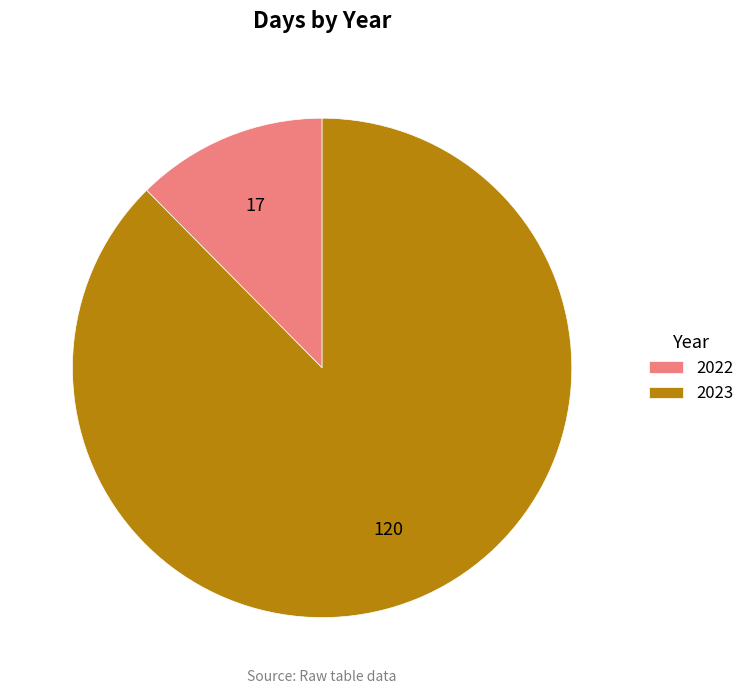

How many segments does this pie chart have?

2